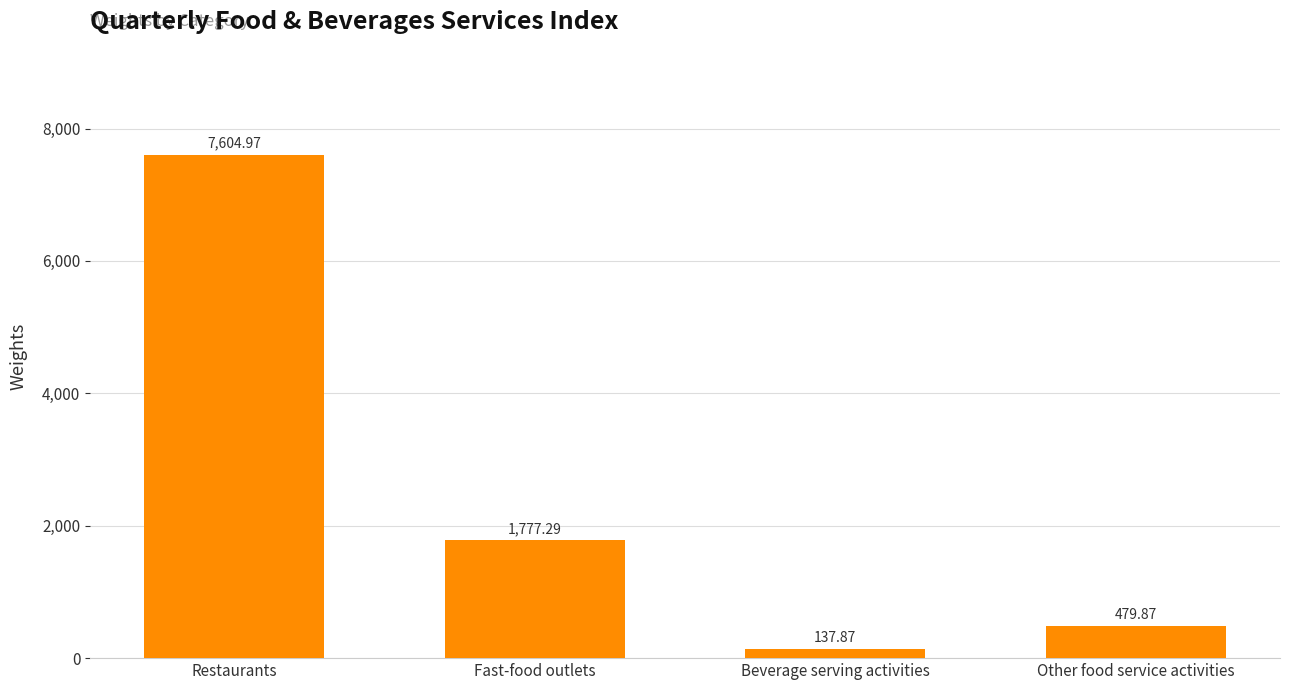

What is the difference between the values at Fast-food outlets and Restaurants?

5827.7